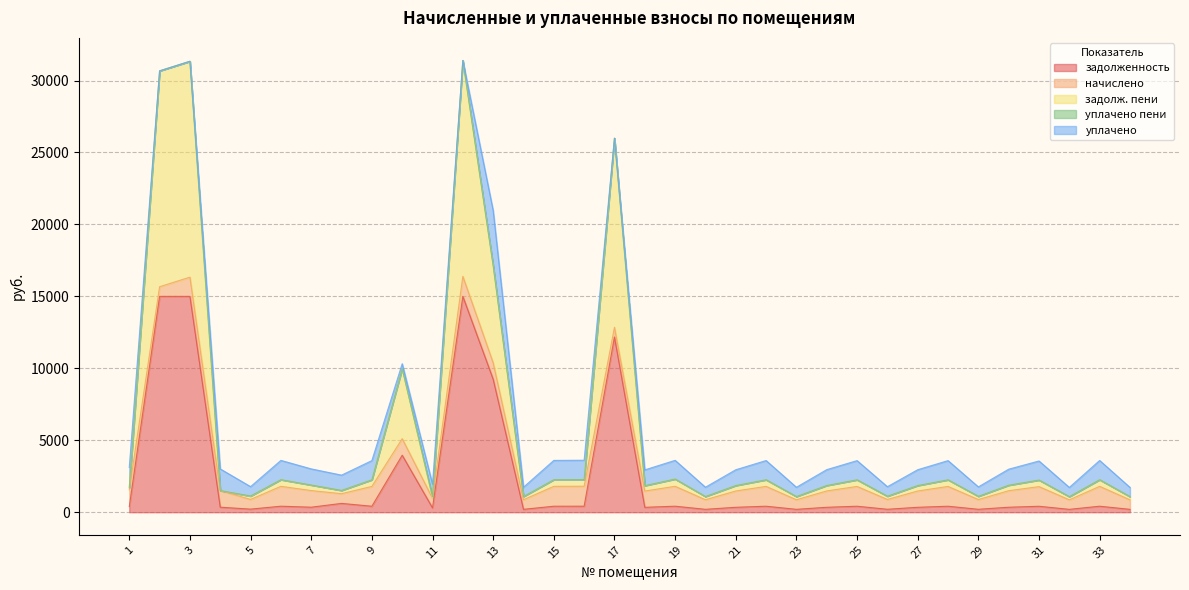

At which category does уплачено reach its first local peak?

4